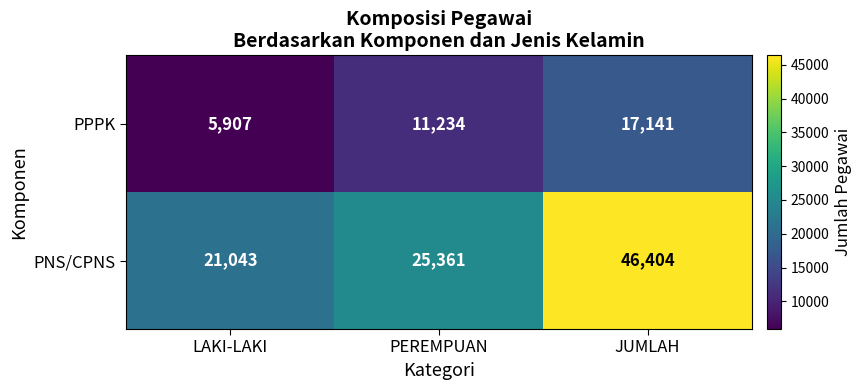

Rank the series by their maximum value, from highest to lowest.

PNS/CPNS, PPPK